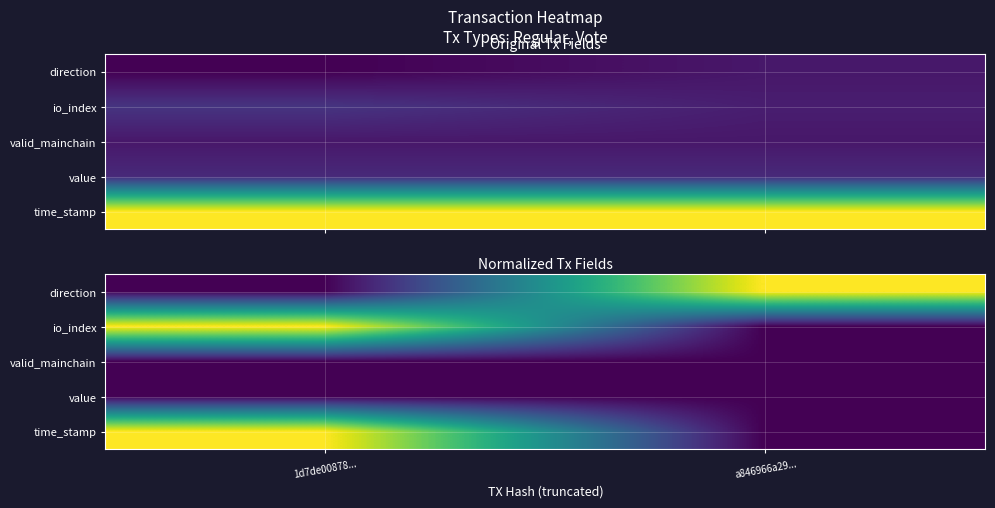

Which has a higher value, 1d7de00878... or a846966a29...?

a846966a29...